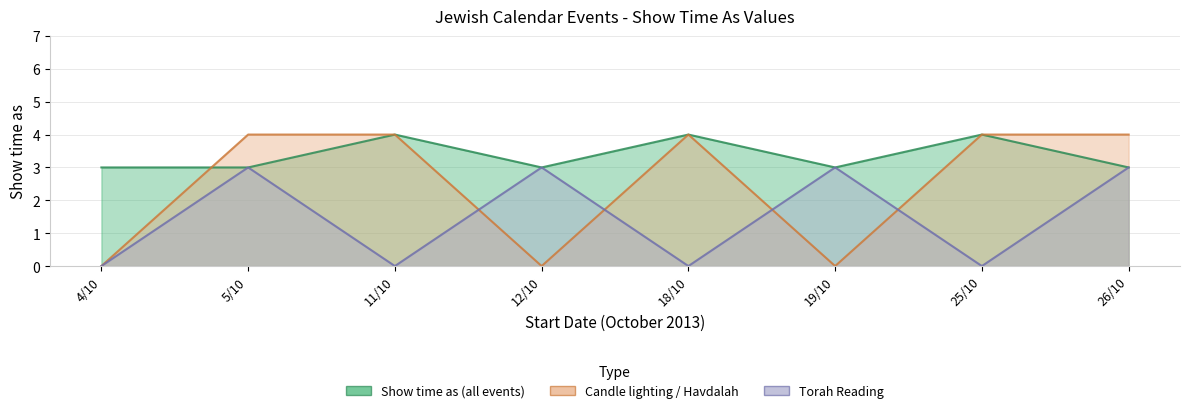

What is the label of the 2nd point from the right?

25/10